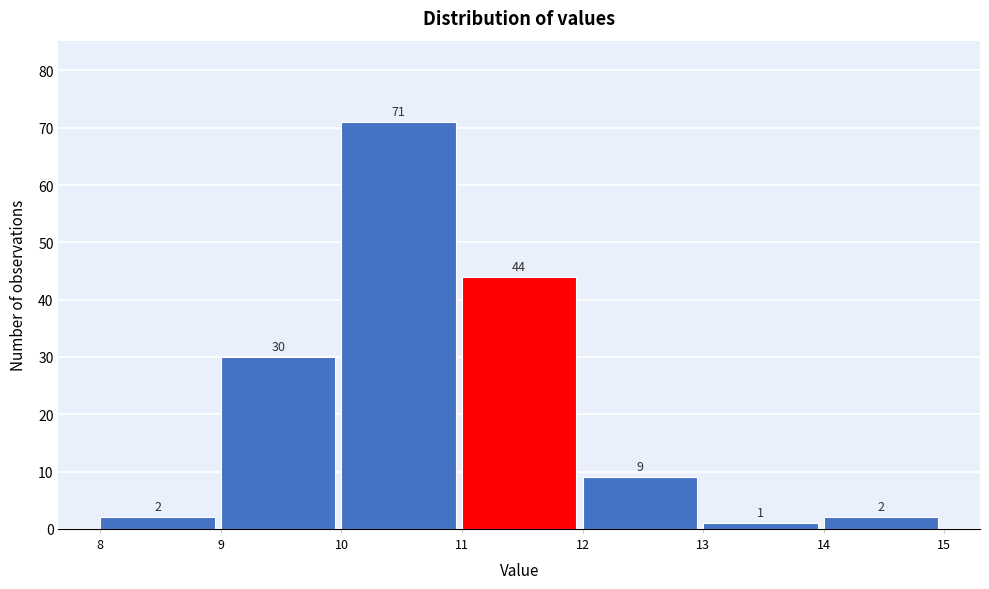

Over which range of the x-axis is the bar tallest?

10 to 11